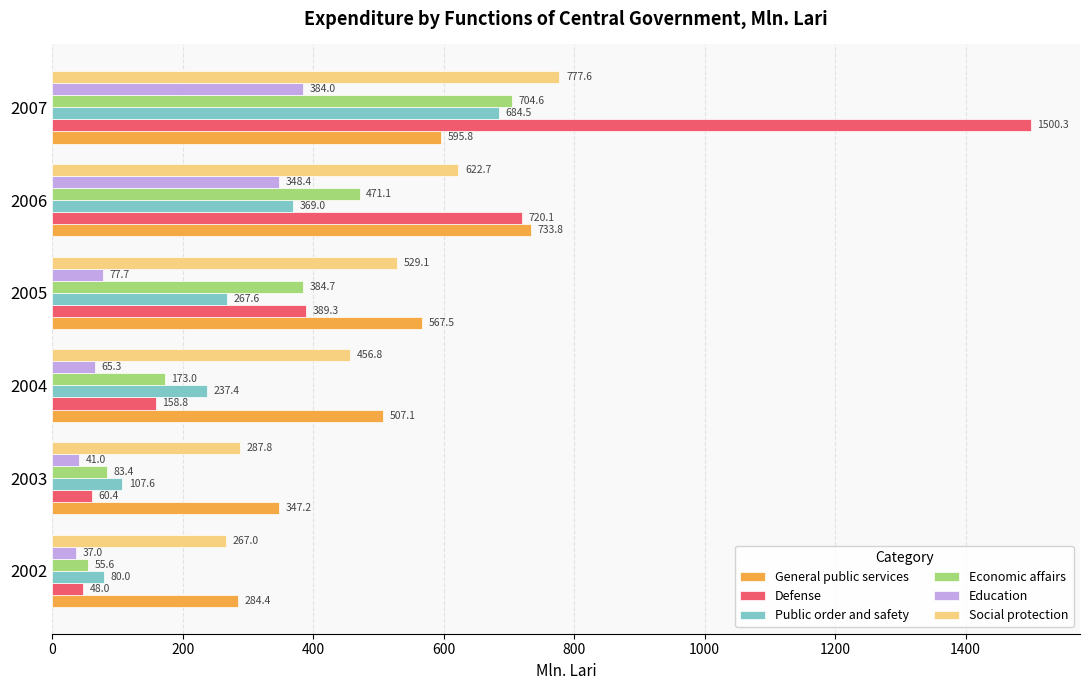

The Defense series shows 60.4 at 2003. True or false?

True